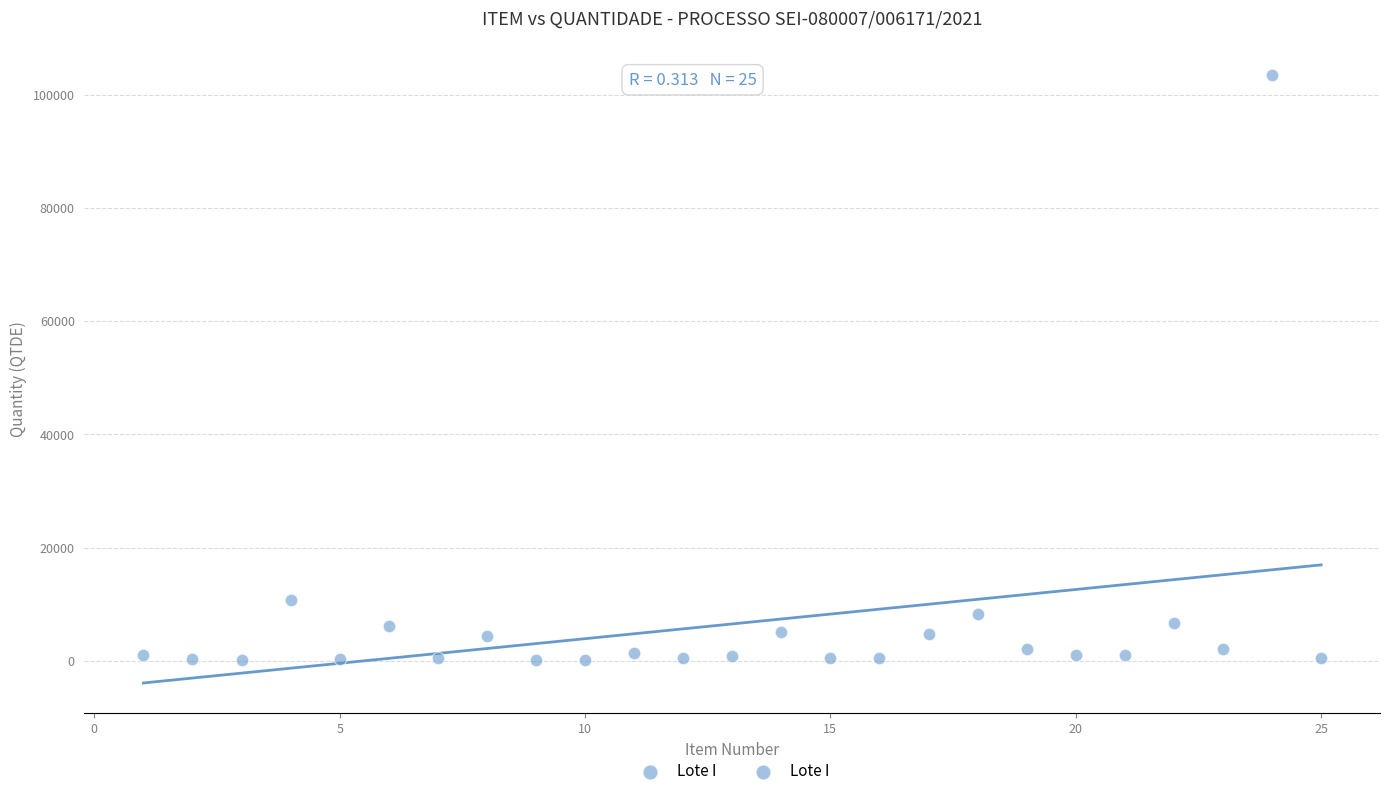

What Y value in the scatter plot is closest to 51825?

10650